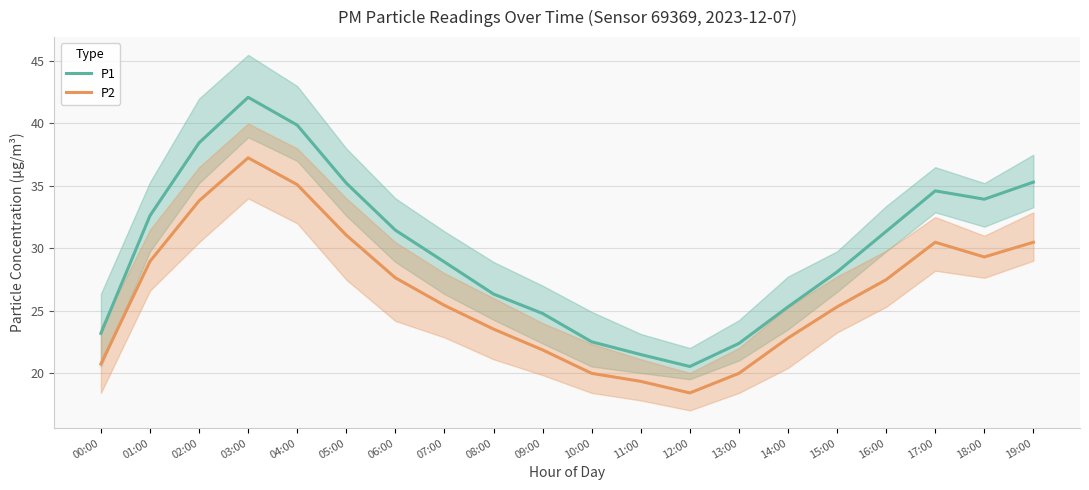

Reading left to right, extract all data points from this chart.

P1: 23.2	32.6	38.5	42.1	39.9	35.2	31.4	28.9	26.3	24.8	22.5	21.5	20.5	22.4	25.3	28.1	31.4	34.6	33.9	35.3
P2: 20.7	28.9	33.8	37.2	35.1	31.1	27.6	25.4	23.5	21.9	20.0	19.3	18.4	20.0	22.8	25.3	27.5	30.5	29.3	30.5